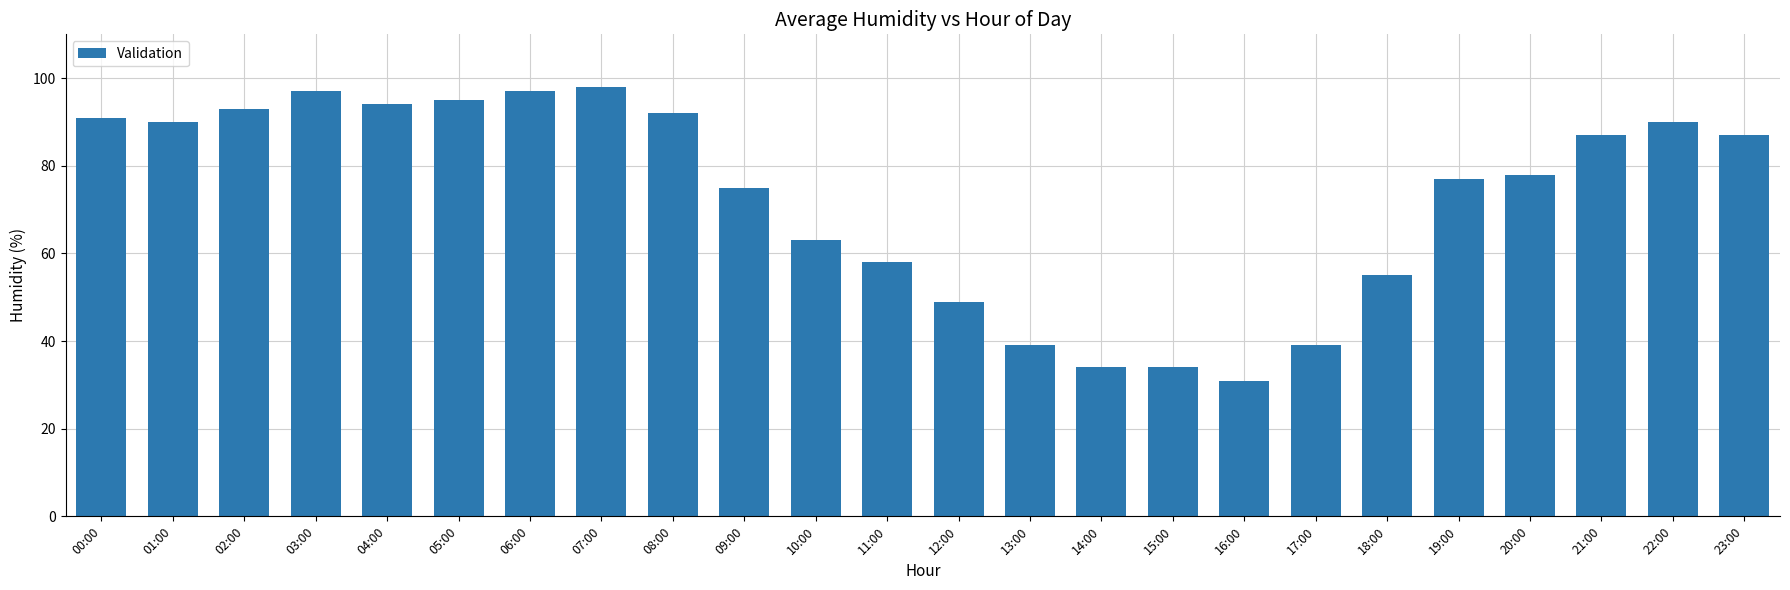

What is the maximum value shown in the chart?

98